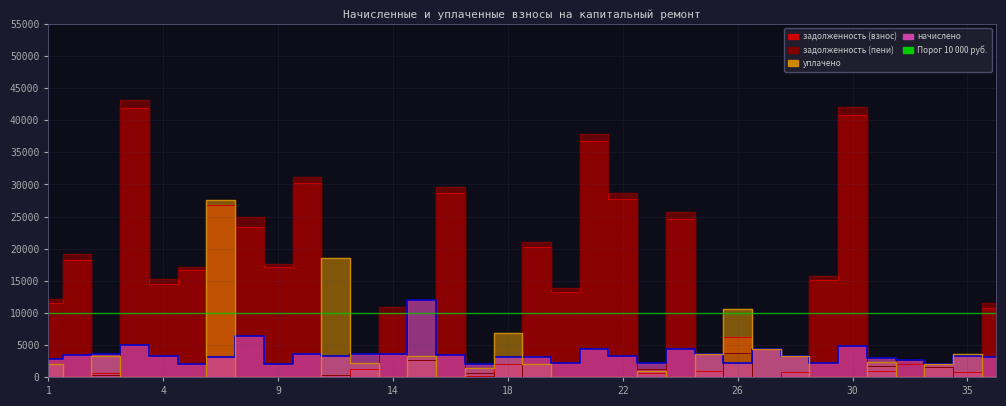

What is the total value across all series at 36?

25326.1